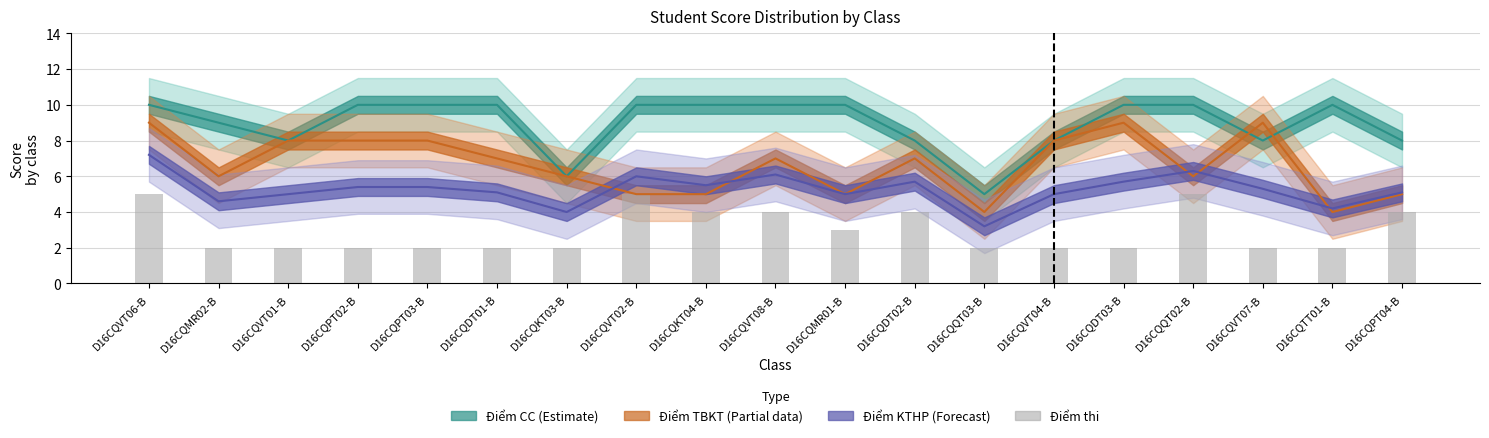

What is the change in value from D16CQVT08-B to D16CQVT07-B?

-2